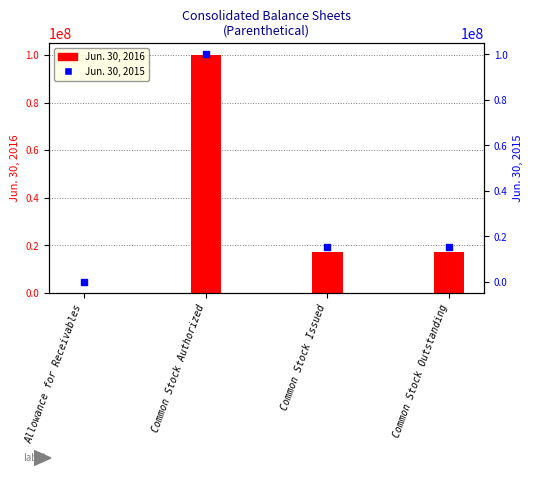

Which series contains the lowest Y value?

Jun. 30, 2016